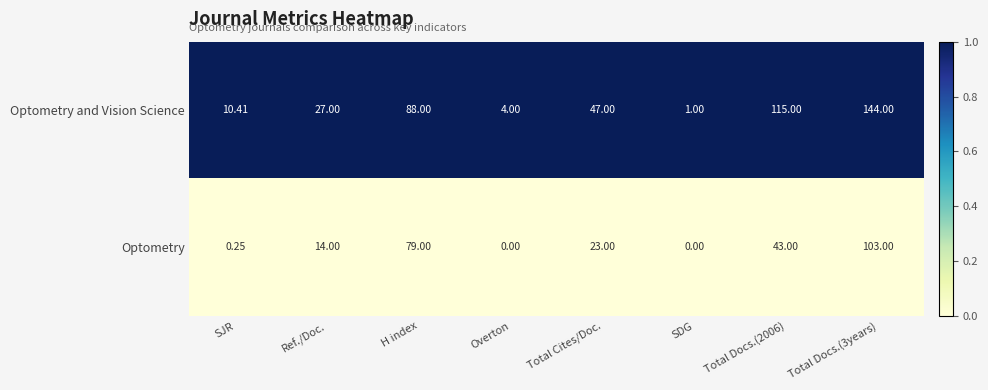

Between H index and Overton, which series saw the biggest shift?

Optometry and Vision Science